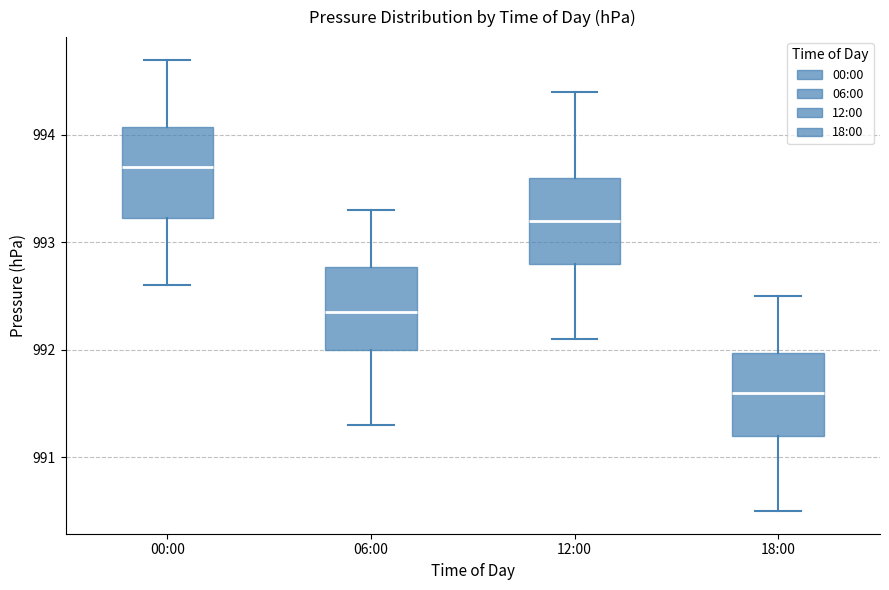

Reading left to right, read every box against the y-axis: the position of its median line, the range the box covers, and the ends of its whiskers. The values are not printed on the chart, so give them approximately, as read against the axis.

00:00: median 993.7, box 993.2 to 994.1, whiskers 992.6 to 994.7
06:00: median 992.4, box 992.0 to 992.8, whiskers 991.3 to 993.3
12:00: median 993.2, box 992.8 to 993.6, whiskers 992.1 to 994.4
18:00: median 991.6, box 991.2 to 992.0, whiskers 990.5 to 992.5